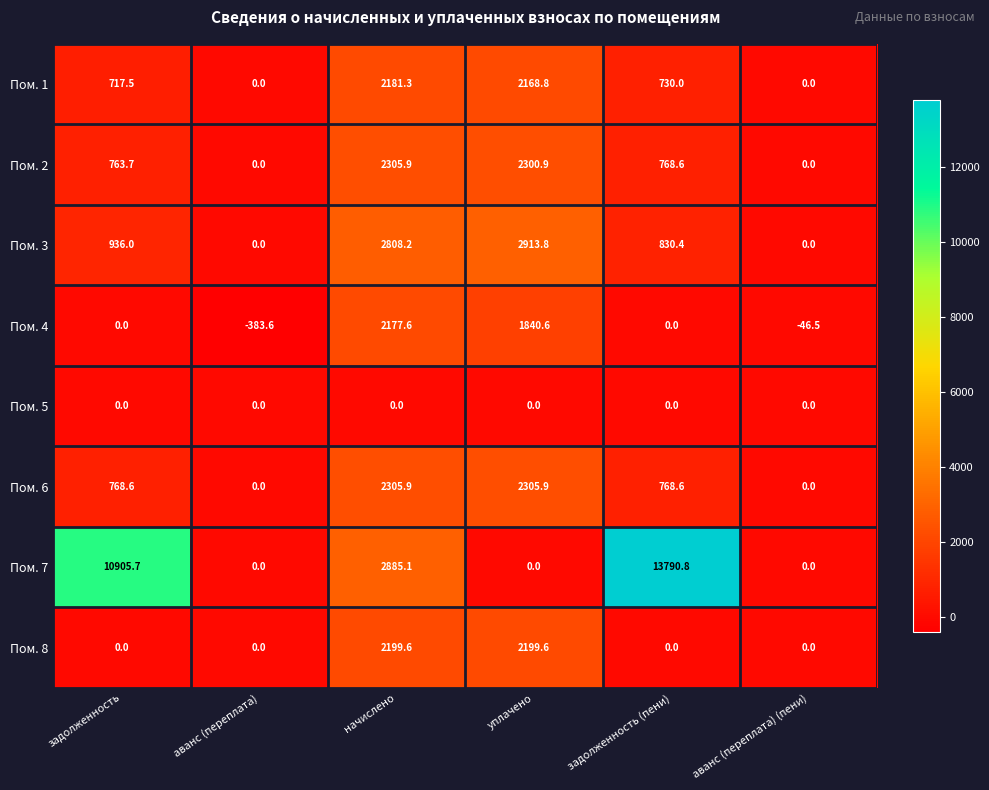

Is the value of Пом. 3 at начислено greater than the value of Пом. 6 at задолженность (пени)?

Yes